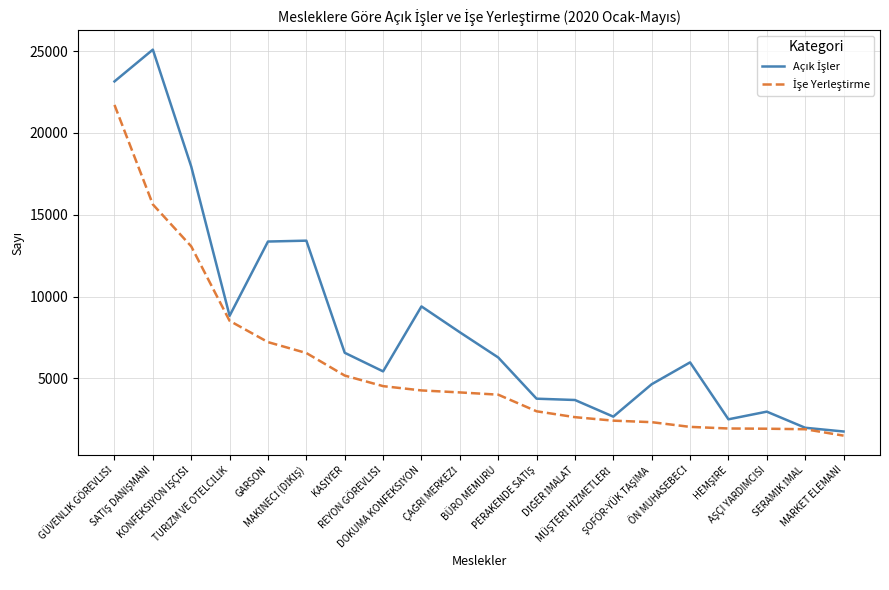

What is the minimum value shown in the chart?

1503